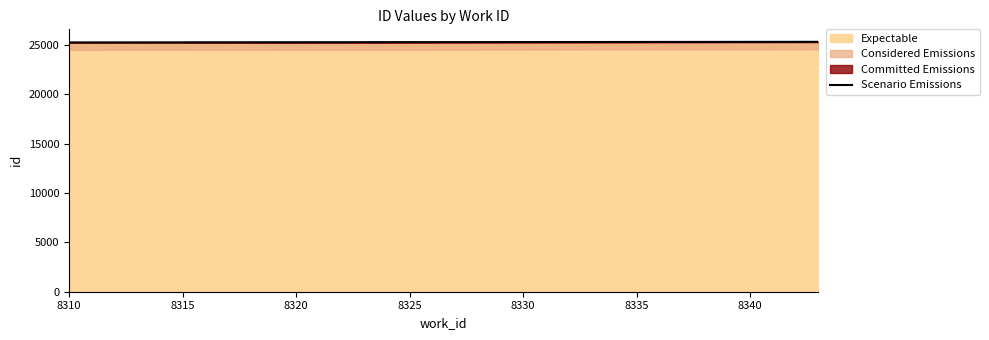

At which category does the chart reach its minimum across all series?

8310